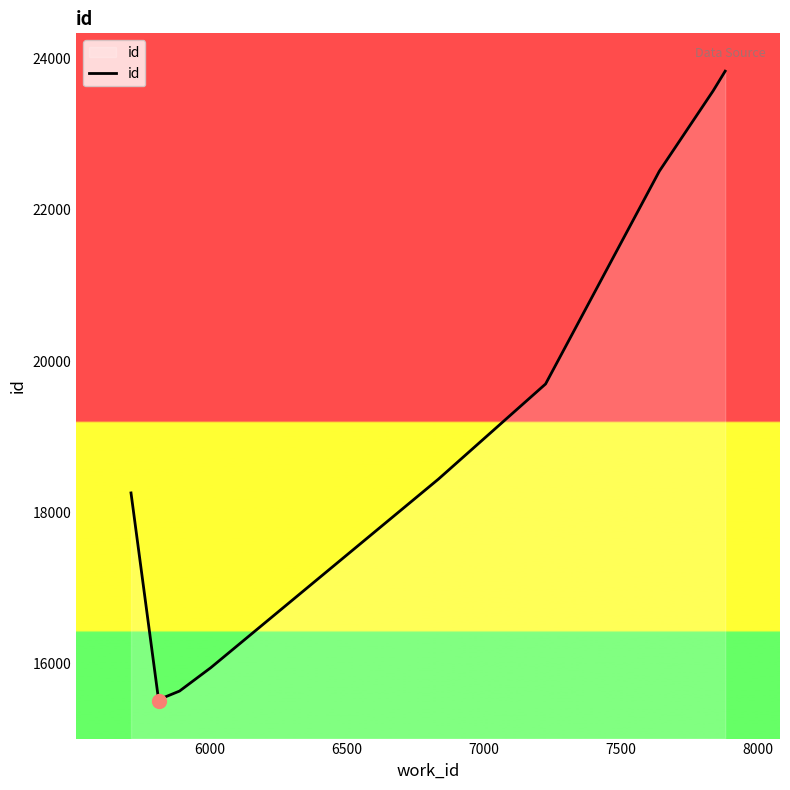

What is the average value?

18895